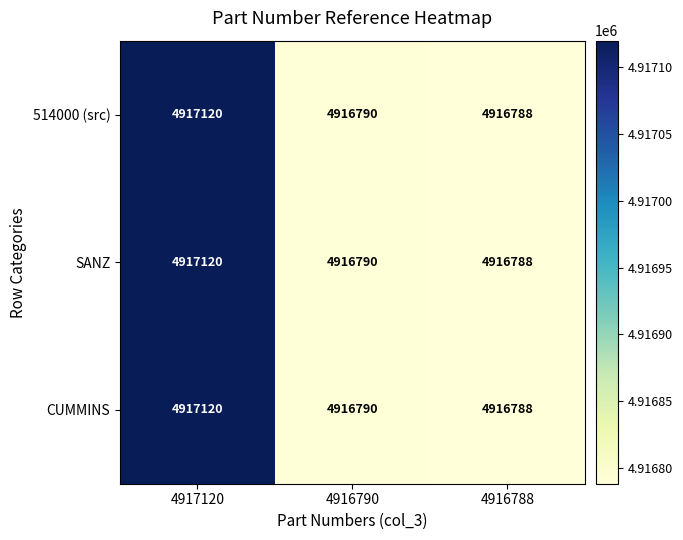

Where is SANZ nearest to the value 4916954?

4916790